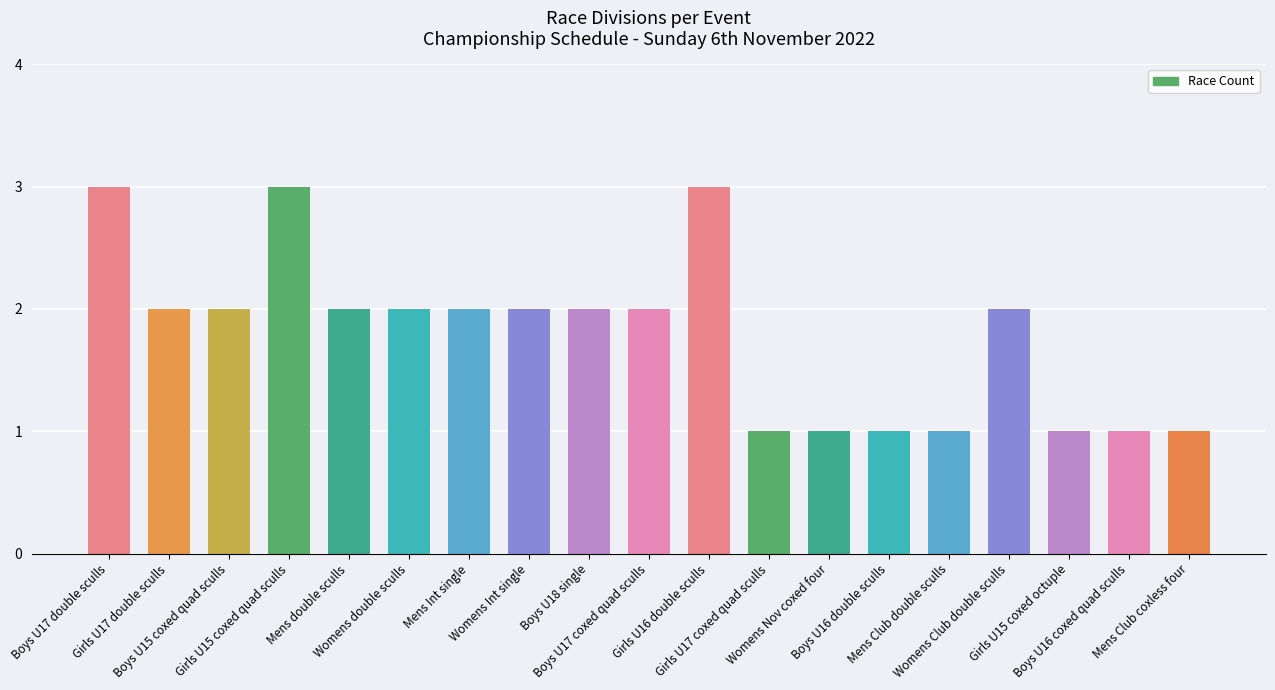

What is the ratio of the value at Mens Club coxless four to the value at Mens Club double sculls?

1.0